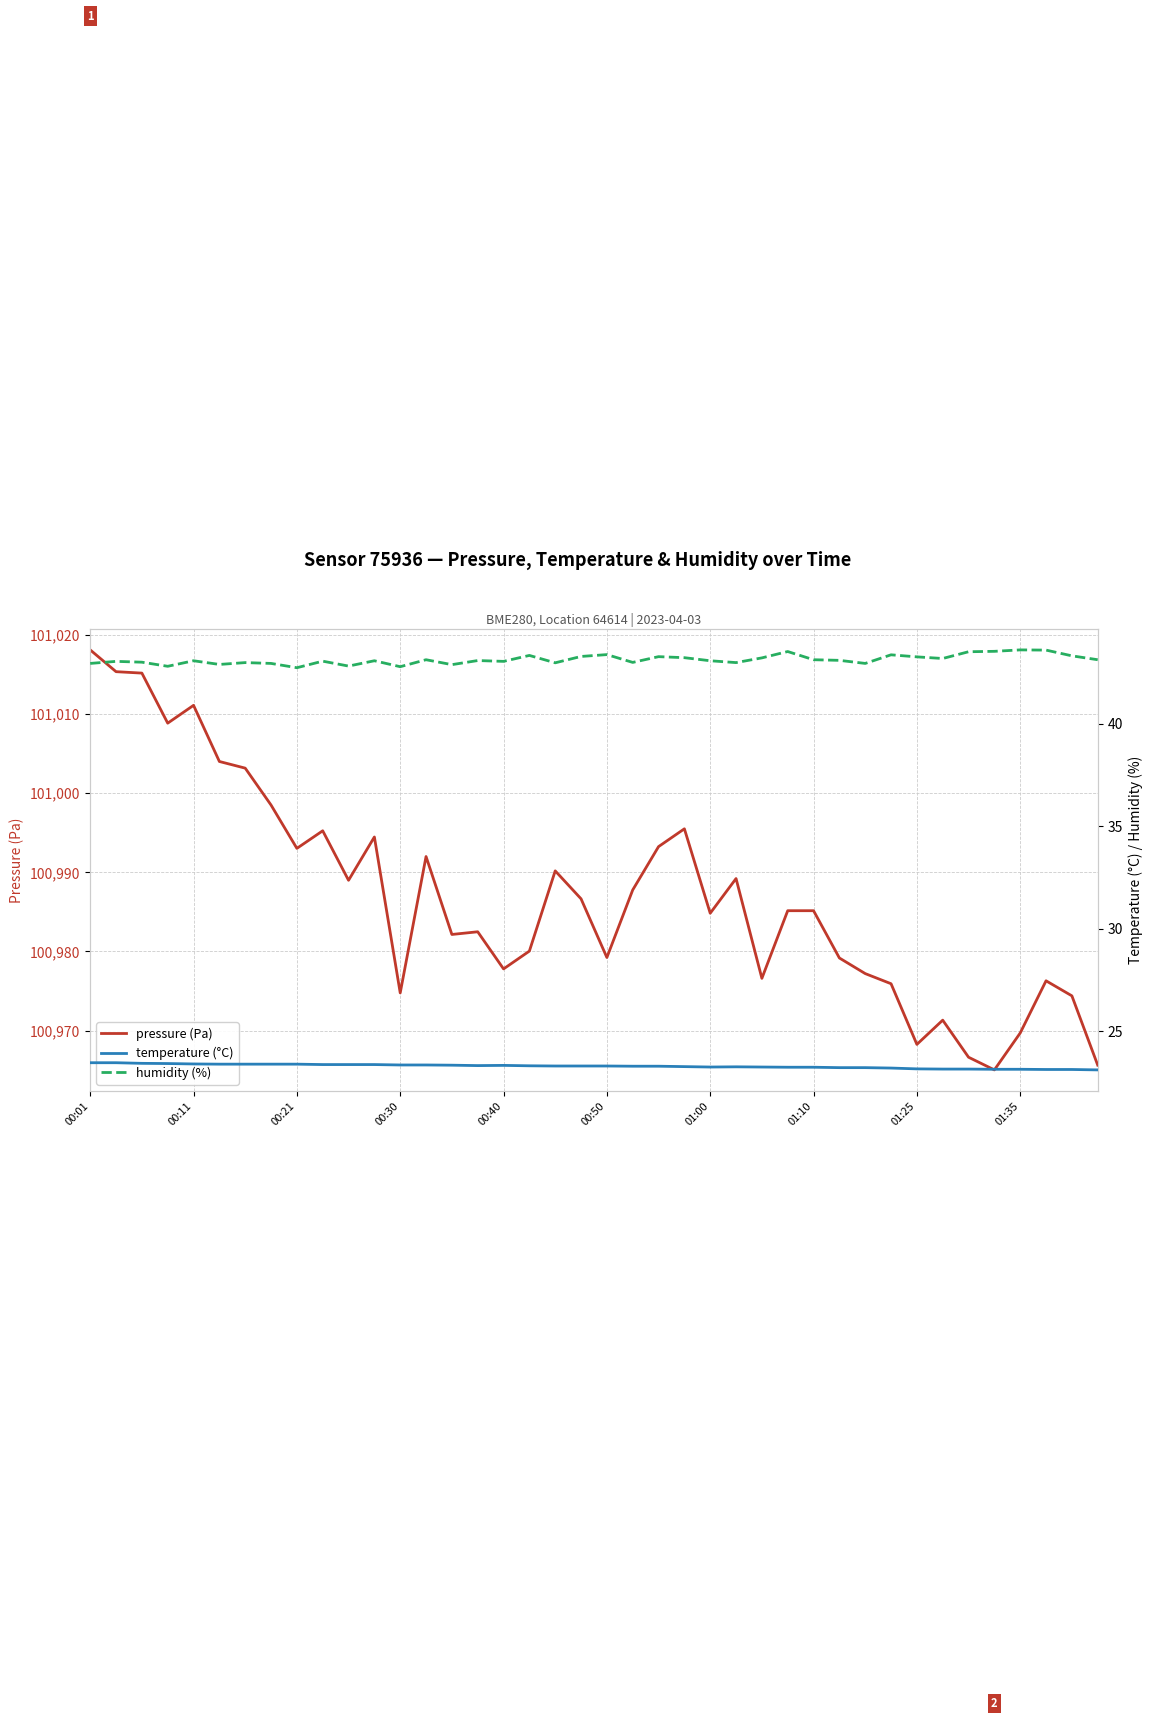

What is the minimum value for pressure (Pa)?

100965.0